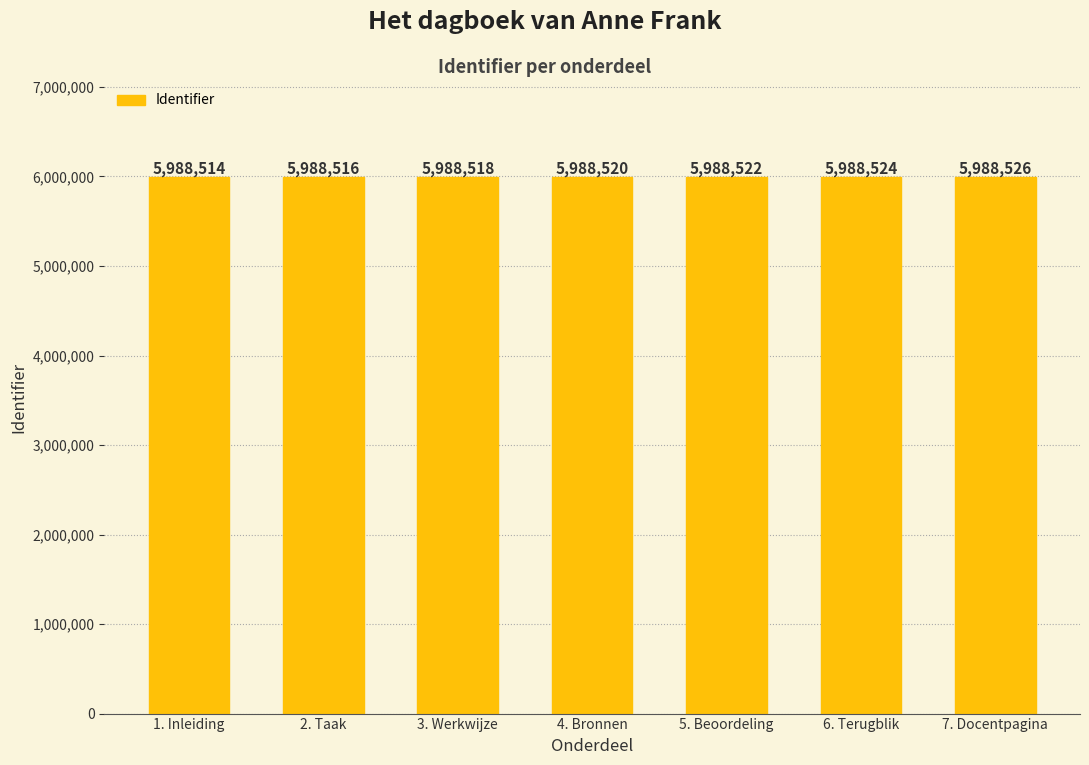

The chart shows a value of 5988524 at 6. Terugblik. True or false?

True